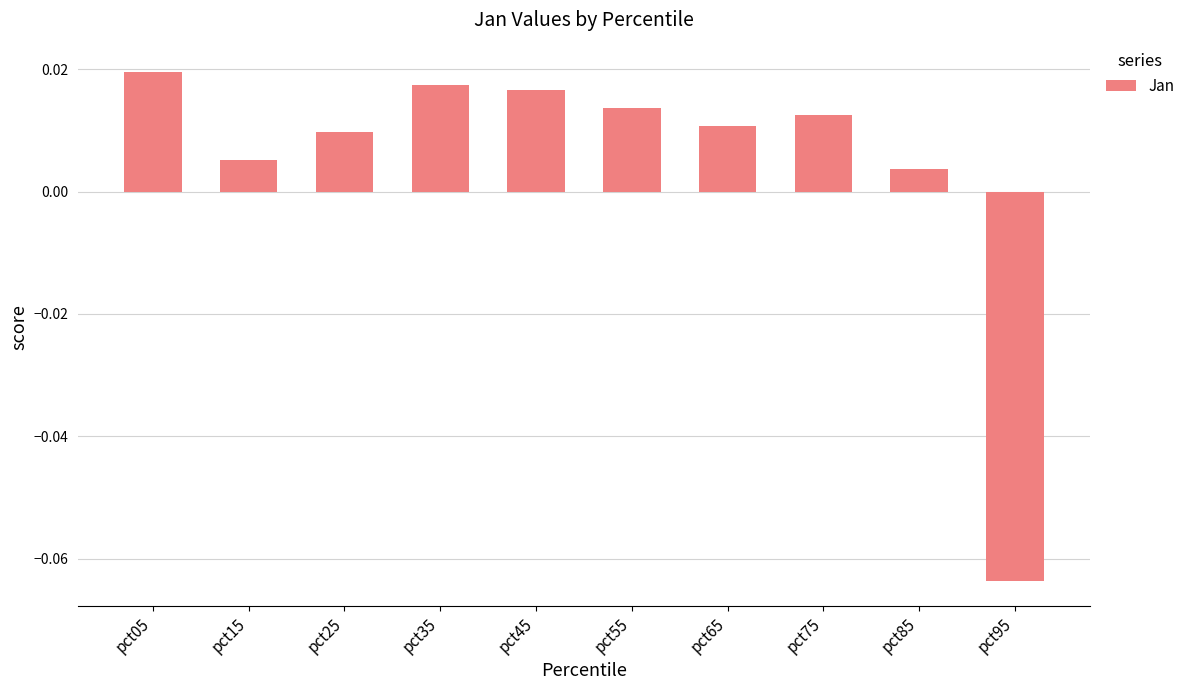

Where does the data first go above 0?

pct05